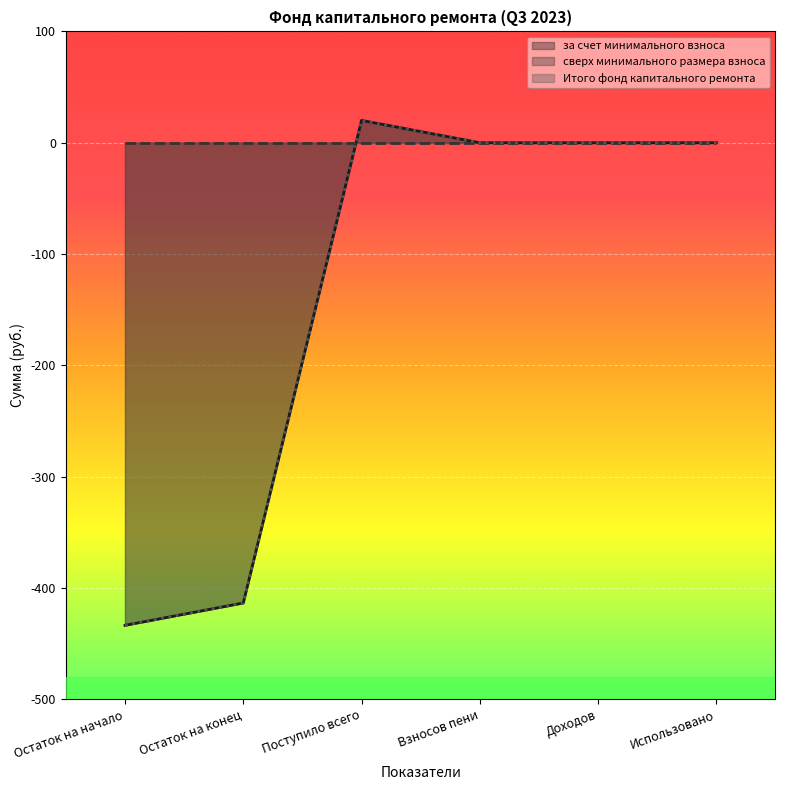

What is the difference between the Итого фонд капитального ремонта values at Остаток на начало and Взносов пени?

433.5